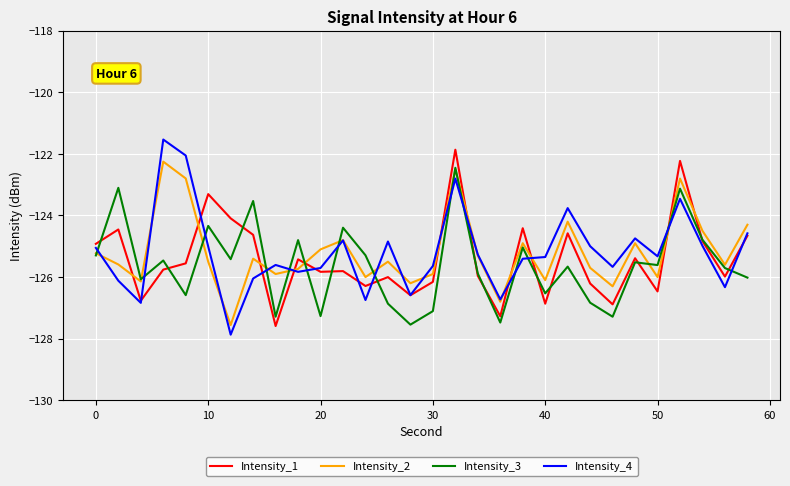

At how many categories does at least one series exceed -127?

30